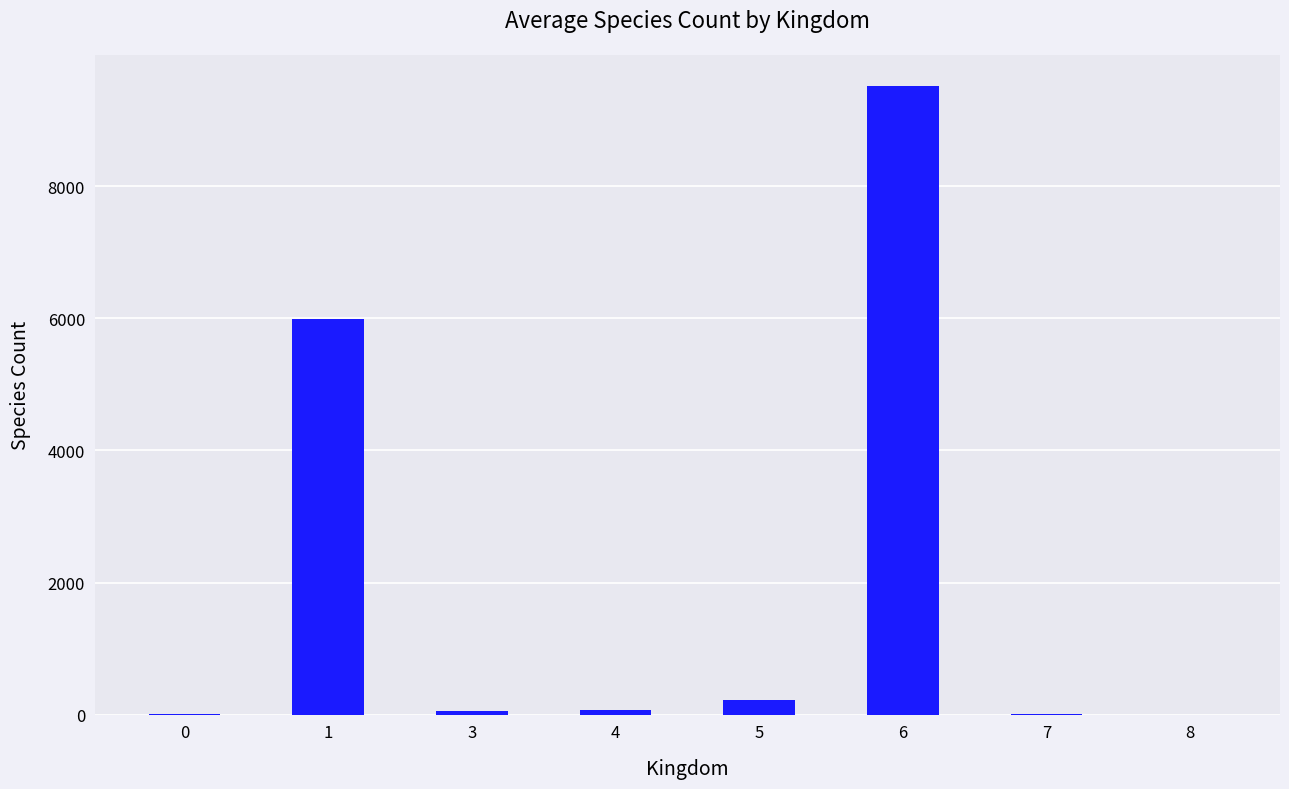

What is the greatest value displayed?

9517